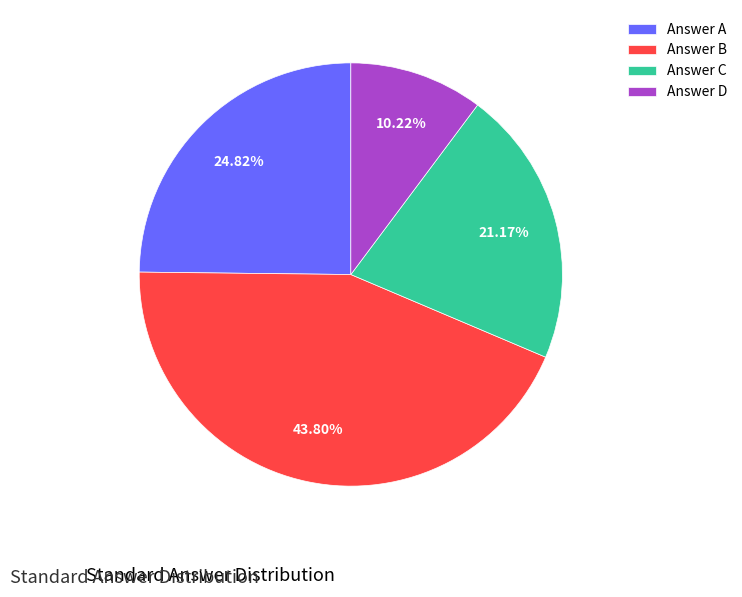

Is there any slice that represents more than half of the pie?

No